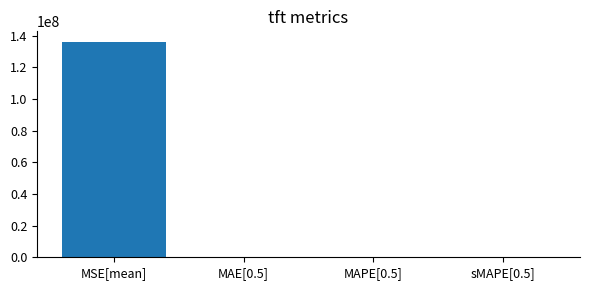

Count the number of data series in this chart.

1